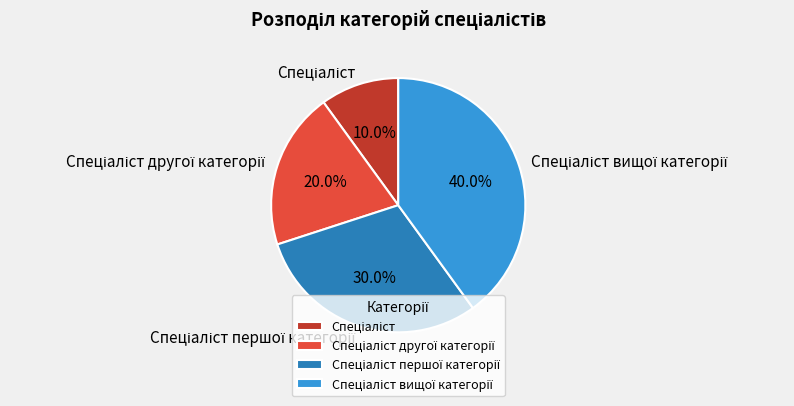

How many slices are in this pie chart?

4